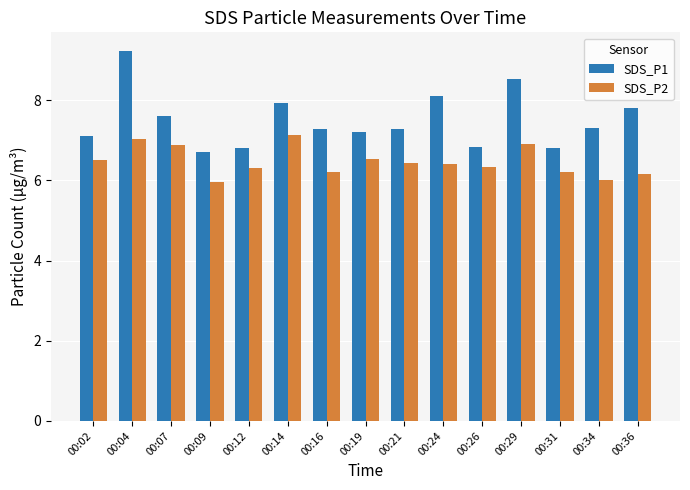

True or false: SDS_P1 has a value of 8.1 at 00:24.

True